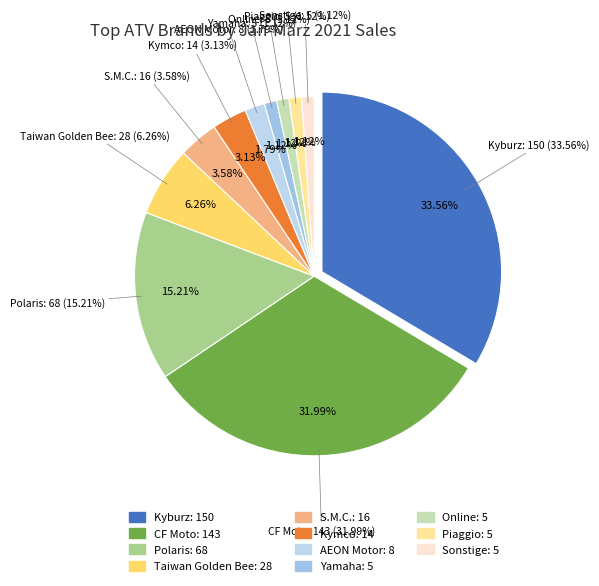

Count the number of slices in the pie.

11